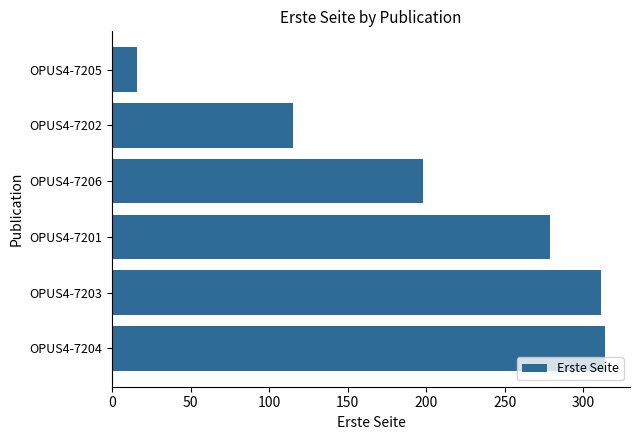

Is it true that the value at OPUS4-7204 is 314?

True